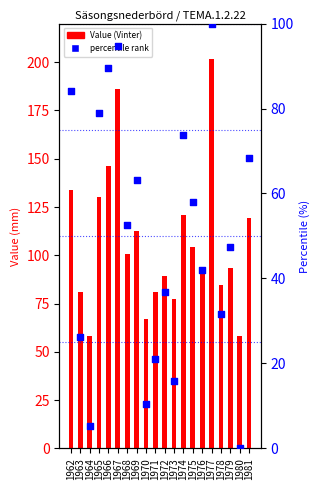

Which series has the largest total across all categories?

Vinter